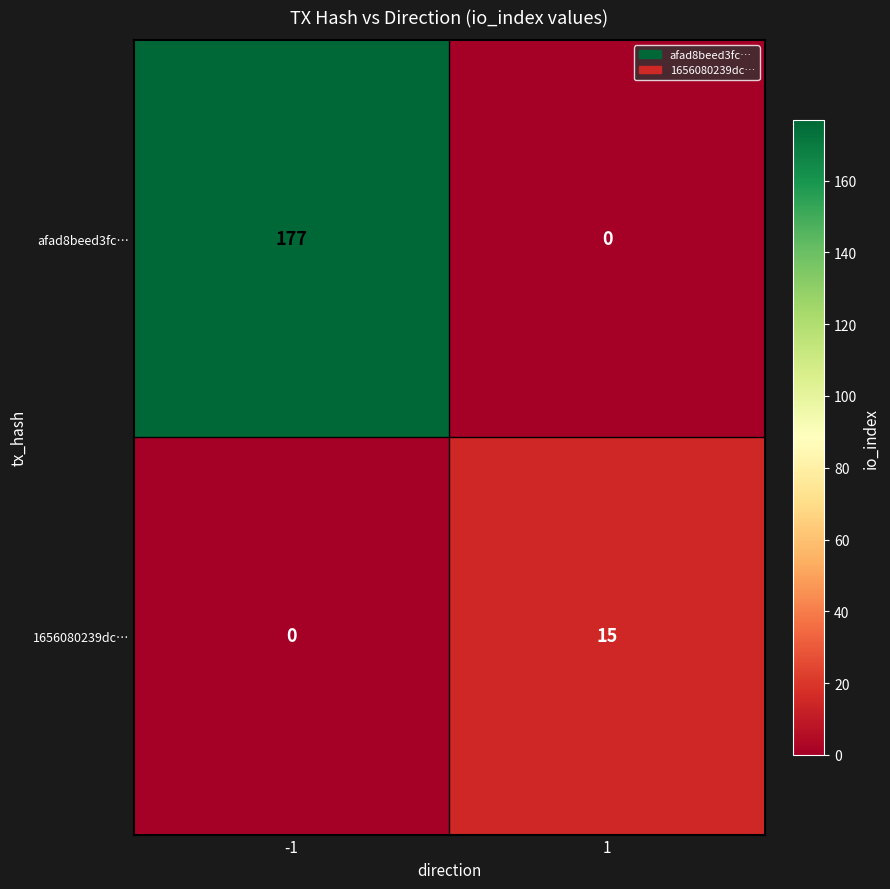

At how many categories does at least one series exceed 106?

1